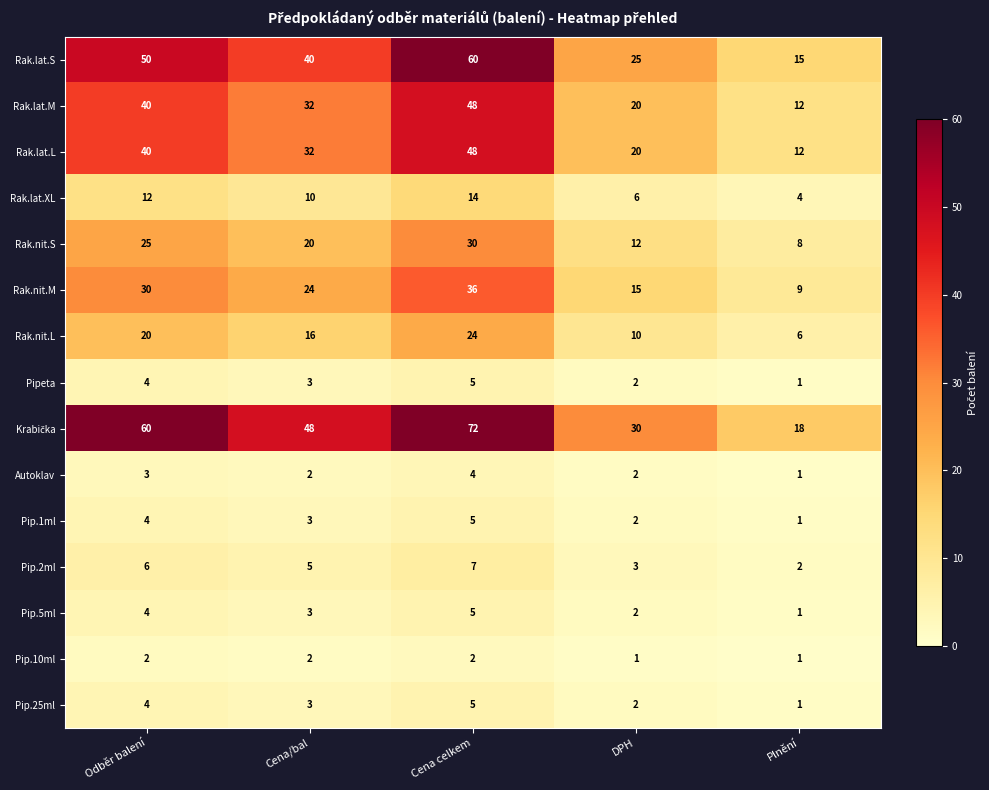

At which category is the sum across all series the highest?

Cena celkem